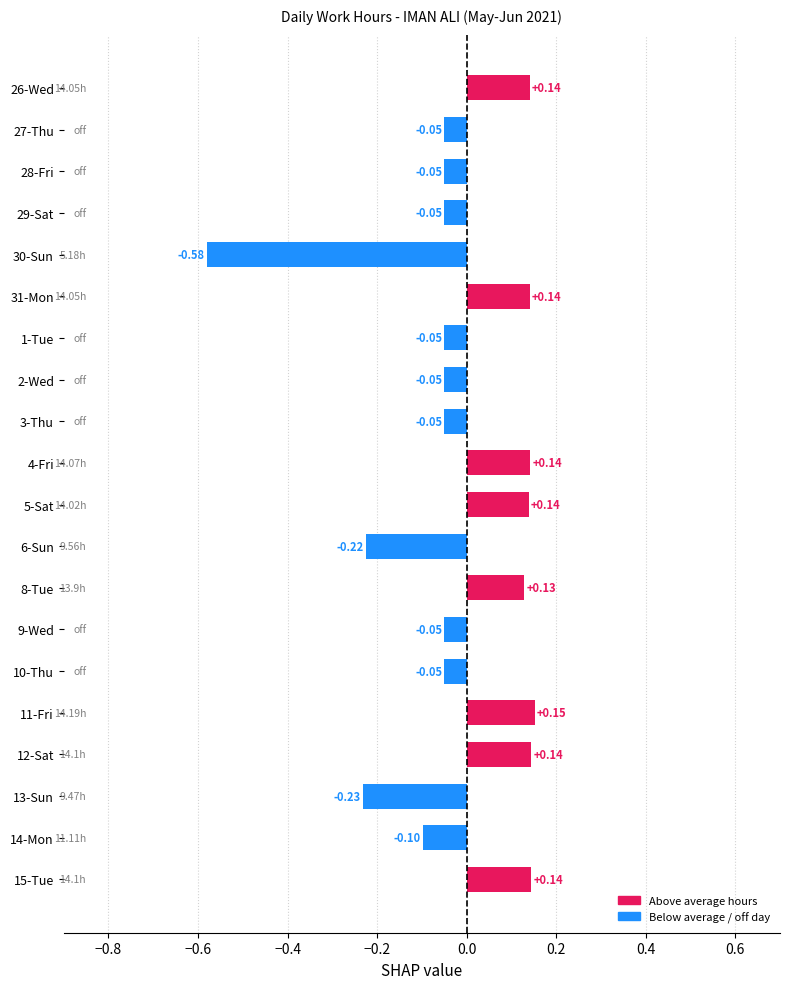

Does the chart contain any negative values?

Yes